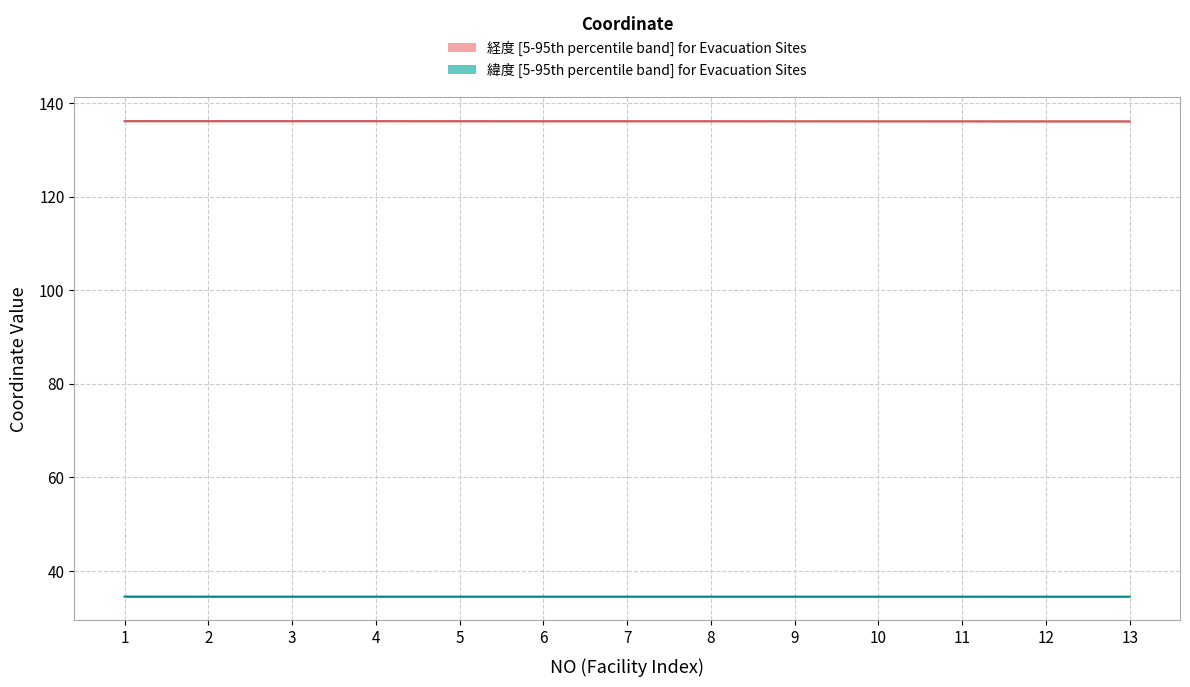

At how many categories does at least one series exceed 119?

13